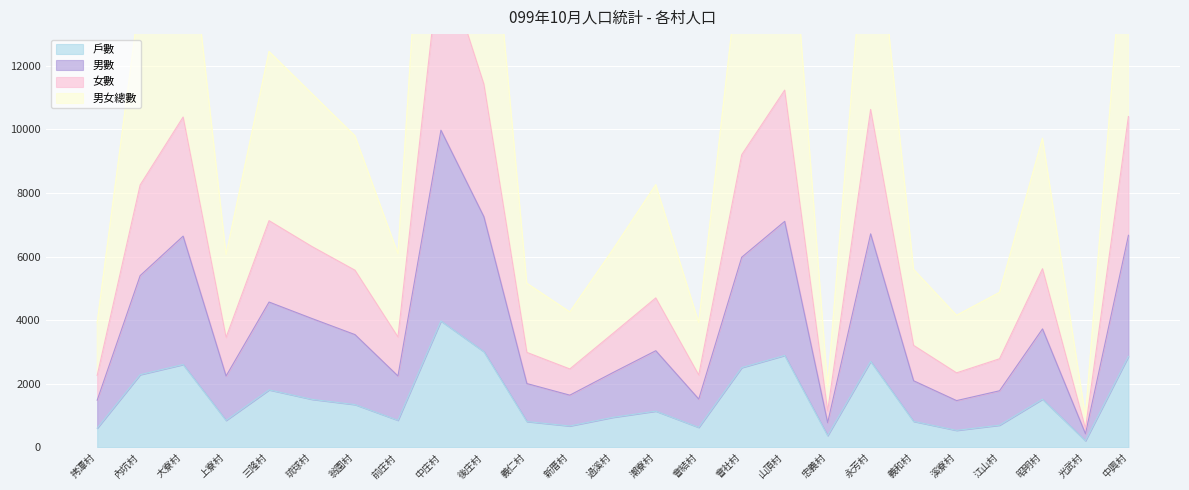

What is the difference between the maximum and minimum values in the 女數 series?

15023